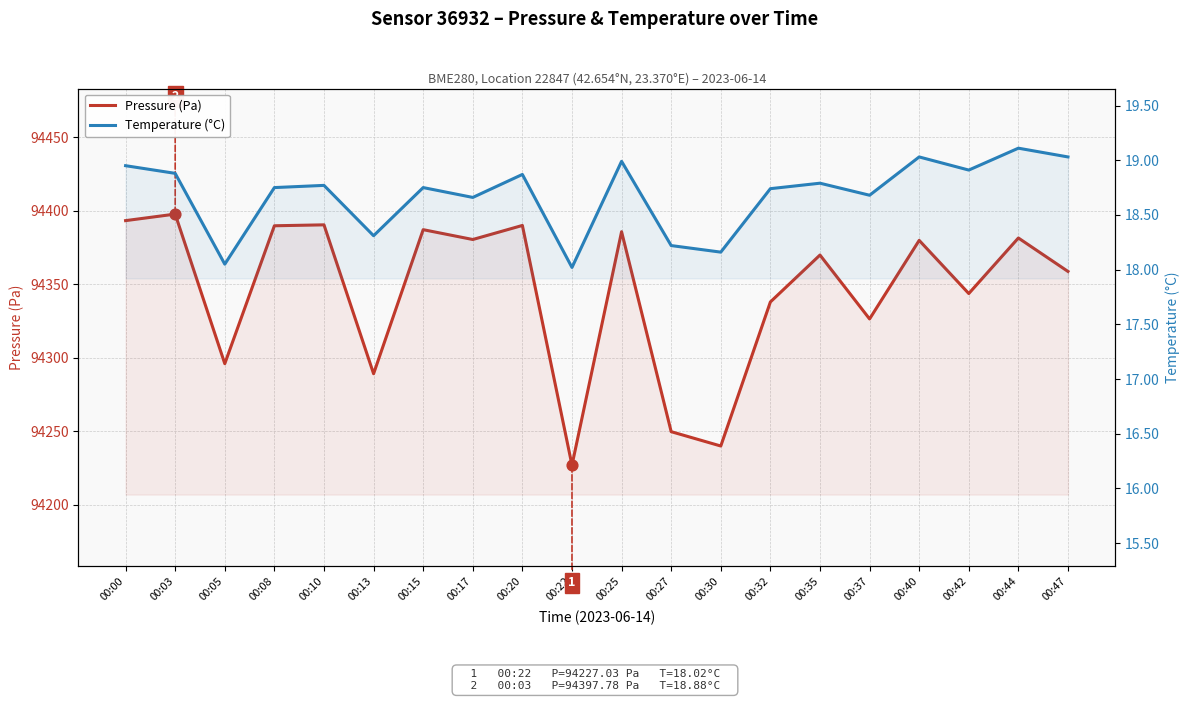

At which category is the sum across all series the highest?

00:03